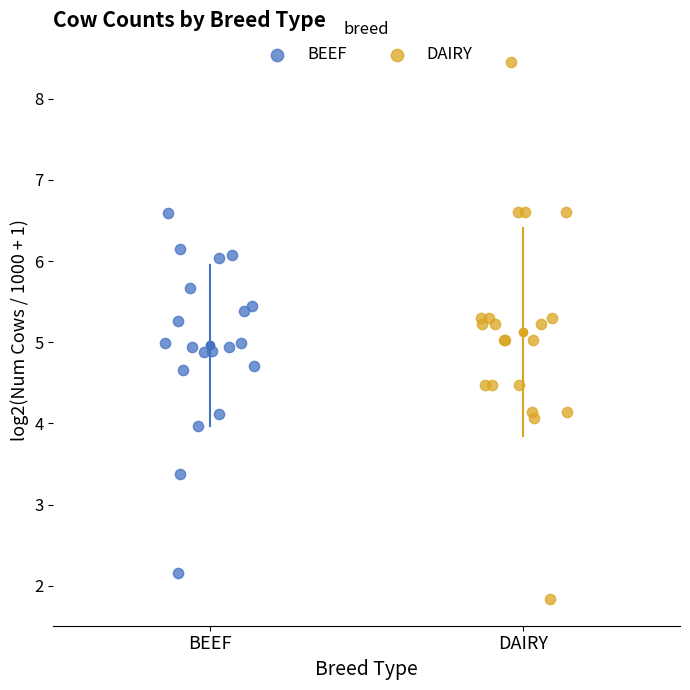

Which series contains the lowest Y value?

DAIRY